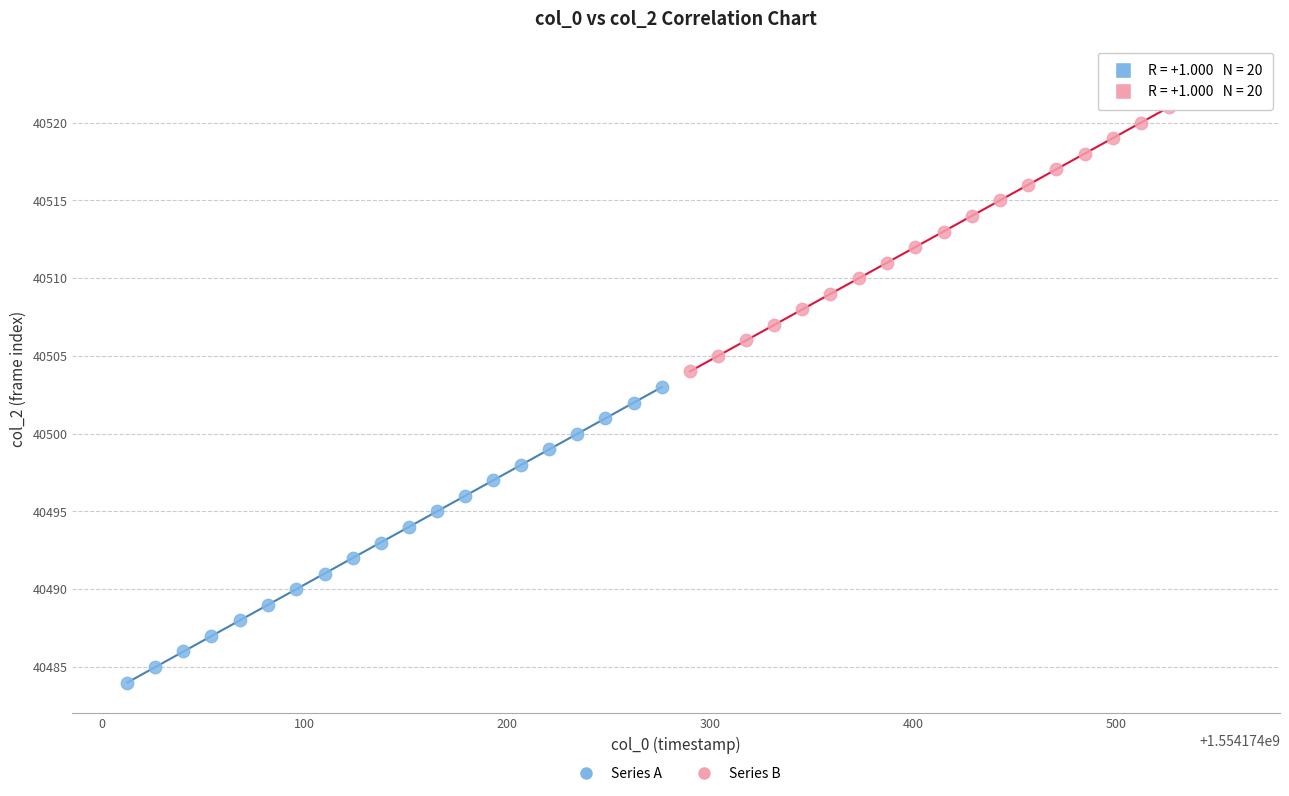

Which series reaches the minimum Y coordinate?

Series A